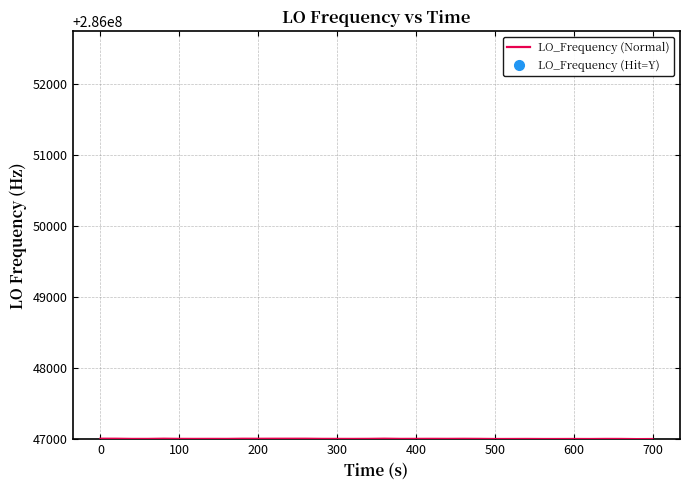

List the labels in order of value, smallest first.

38, 39, 35, 31, 32, 28, 29, 33, 34, 37, 30, 36, 2, 3, 4, 18, 7, 9, 17, 21, 8, 6, 26, 27, 16, 19, 22, 24, 23, 25, 11, 10, 12, 1, 14, 15, 5, 0, 20, 13